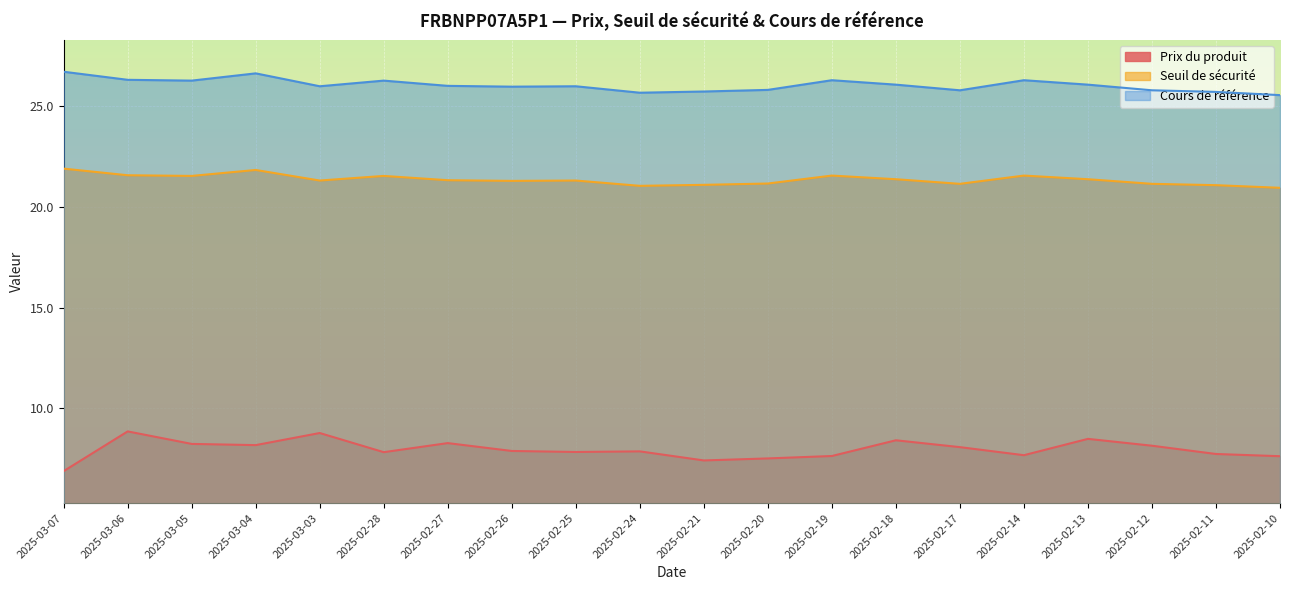

Is the value of Prix du produit at 2025-02-25 greater than the value of Seuil de sécurité at 2025-02-18?

No